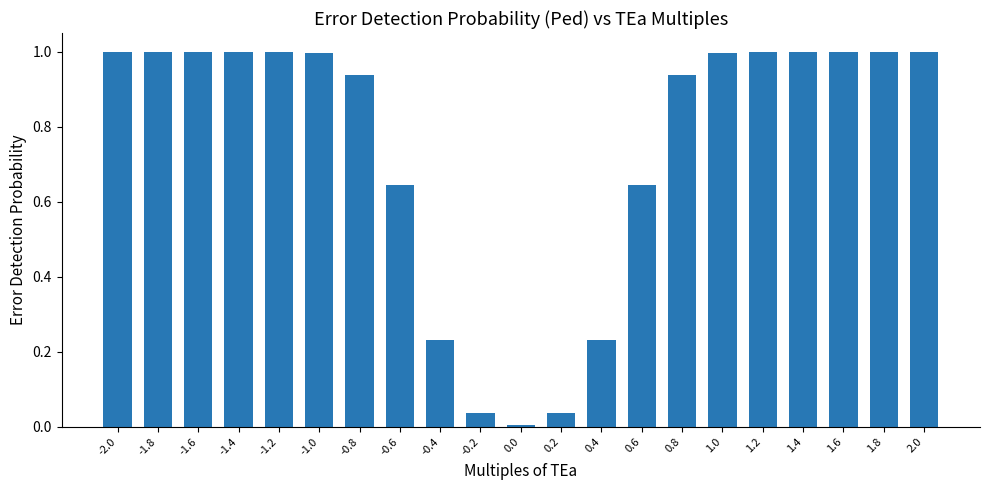

What is the value of the 18th bar from the left?

1.0